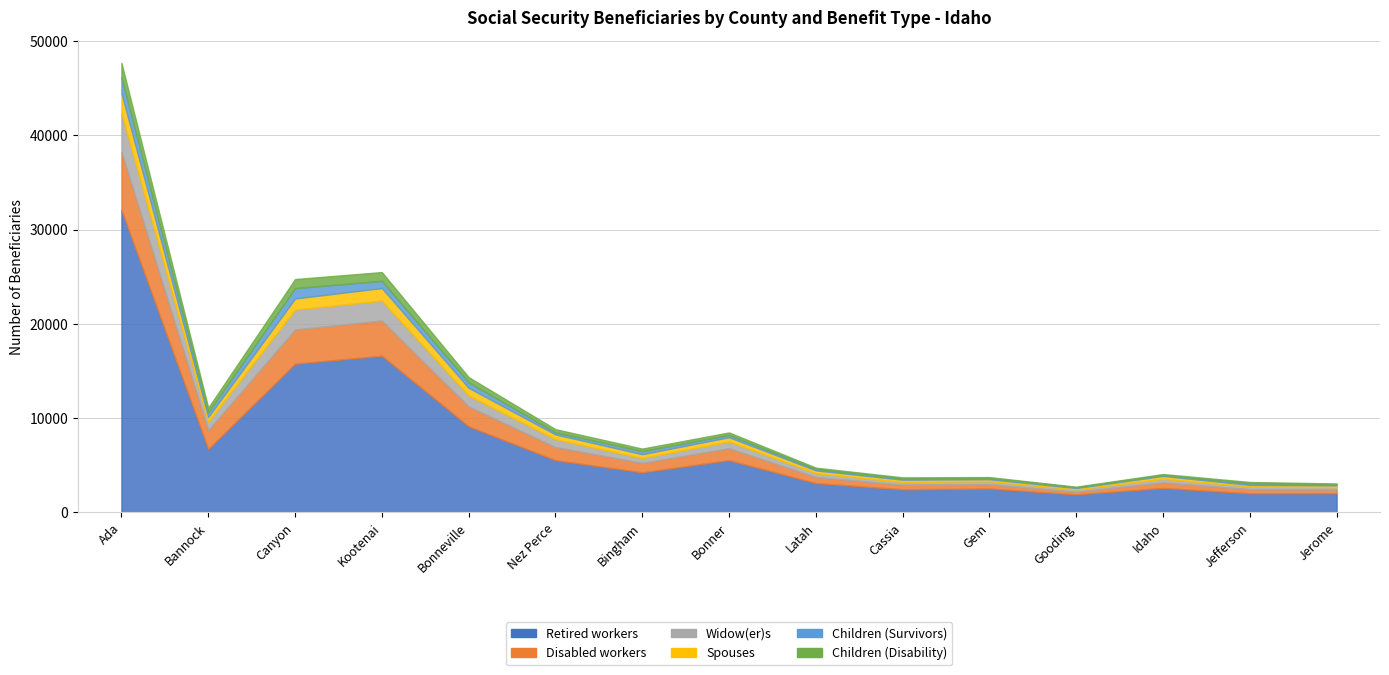

Reading left to right, list all the values displayed in this chart.

Retired workers: 32080	6725	15775	16615	9125	5540	4255	5540	3110	2450	2530	1910	2590	2030	2030
Disabled workers: 6160	1995	3620	3730	2105	1385	990	1260	640	480	450	275	585	425	385
Widow(er)s: 4085	900	2115	2115	1160	830	525	715	410	295	335	255	395	290	260
Spouses: 2135	505	1175	1335	820	515	405	460	295	245	200	145	295	170	185
Children (Survivors): 1685	495	1095	760	585	225	325	240	155	130	125	75	100	185	110
Children (Disability): 1525	480	965	930	550	330	265	265	135	115	105	65	105	125	100